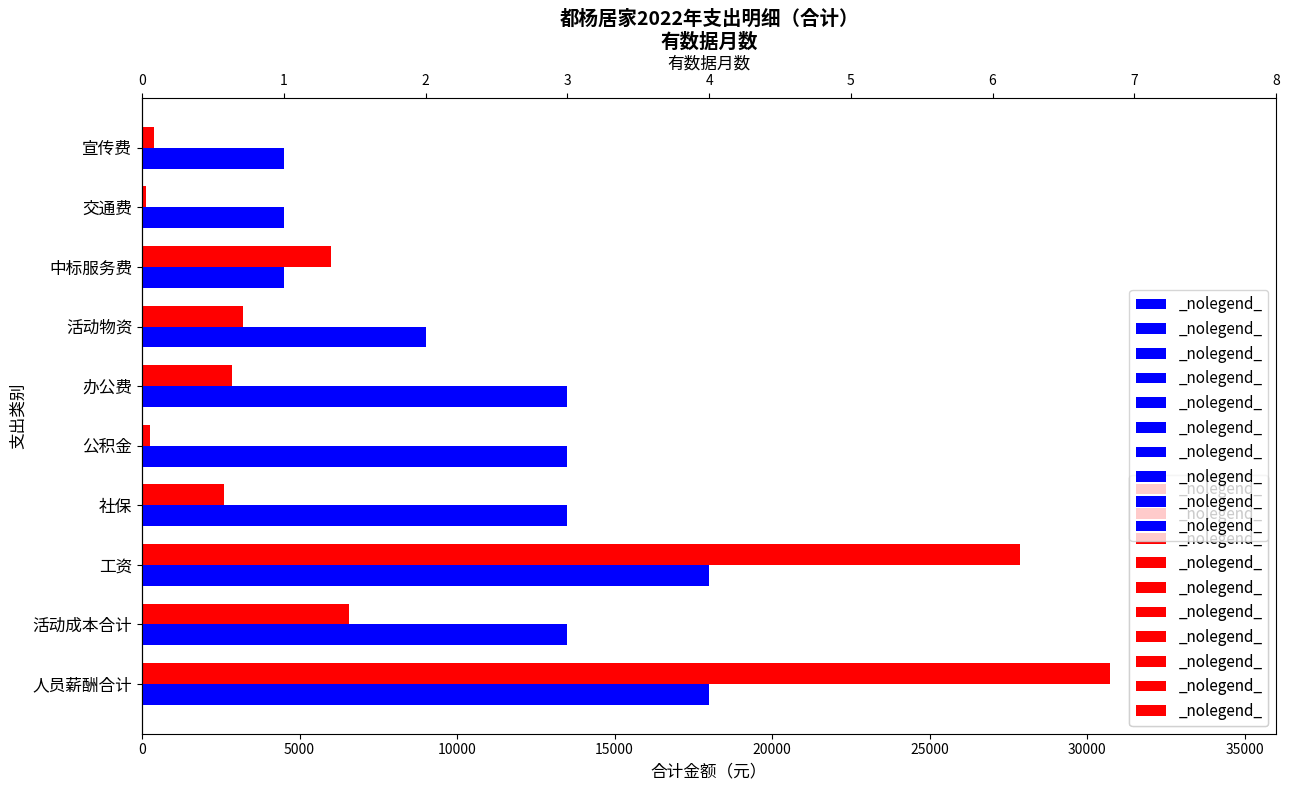

Rank the series by their average value, from lowest to highest.

有数据月数, 合计金额（元）